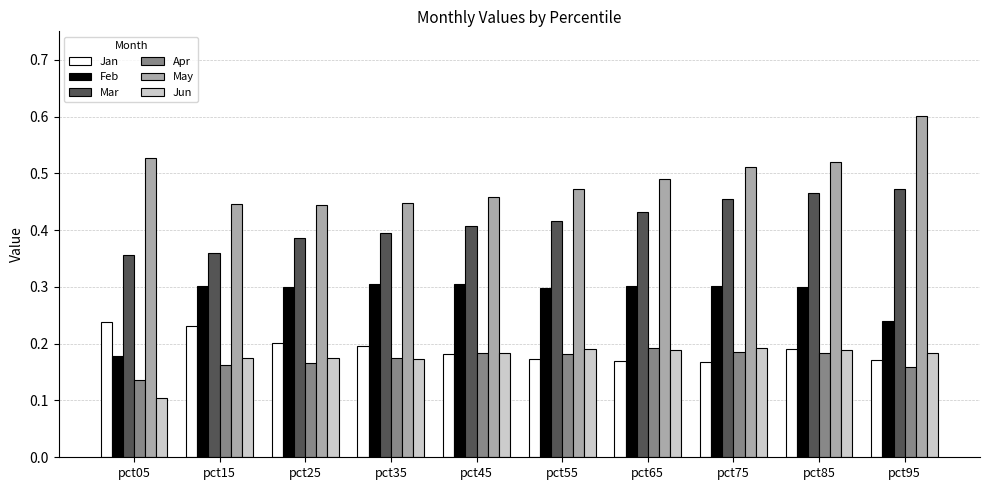

How many categories are shown in the chart?

10